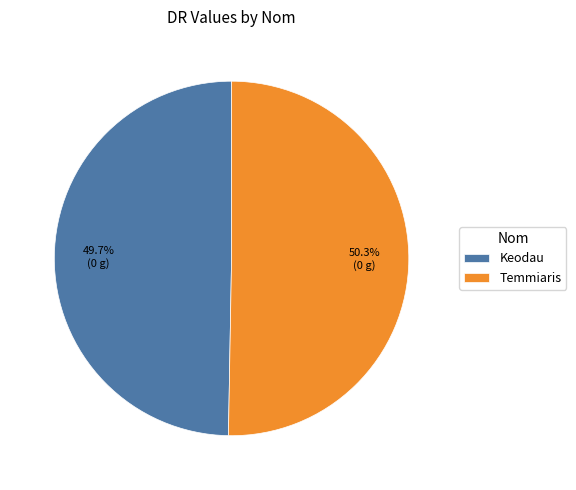

Is there a majority slice in this chart?

Yes